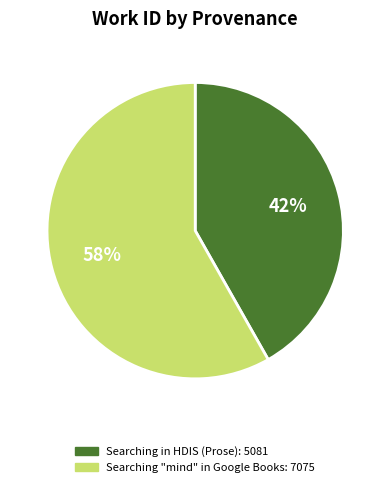

Which slice is the largest?

Searching "mind" in Google Books